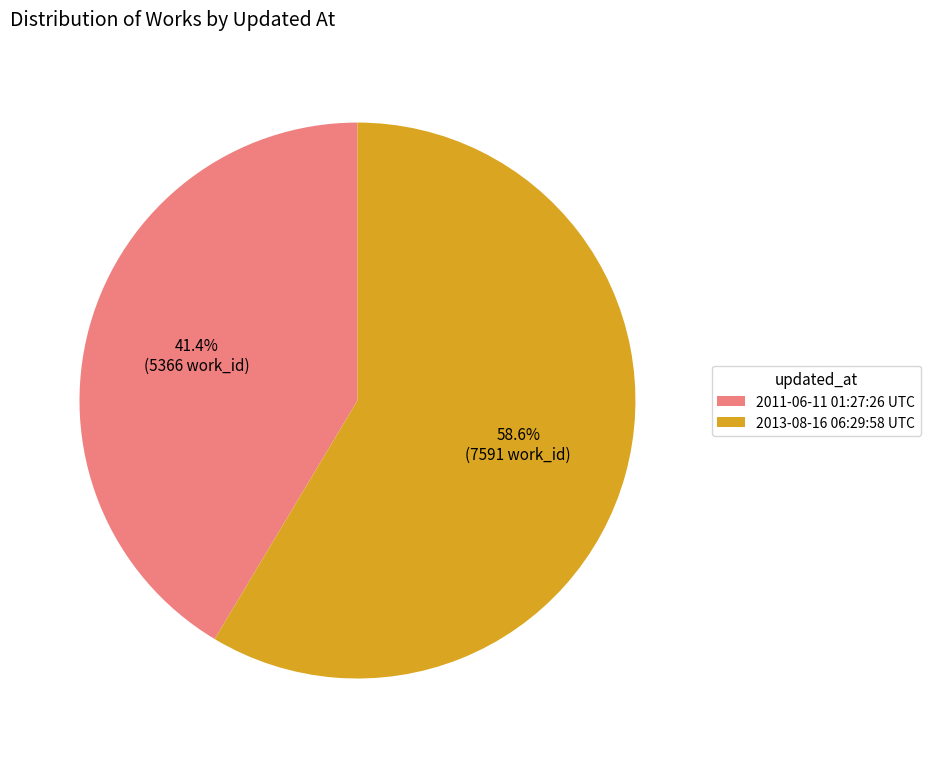

Is it true that 2011-06-11 01:27:26 UTC is 41% of the pie?

True